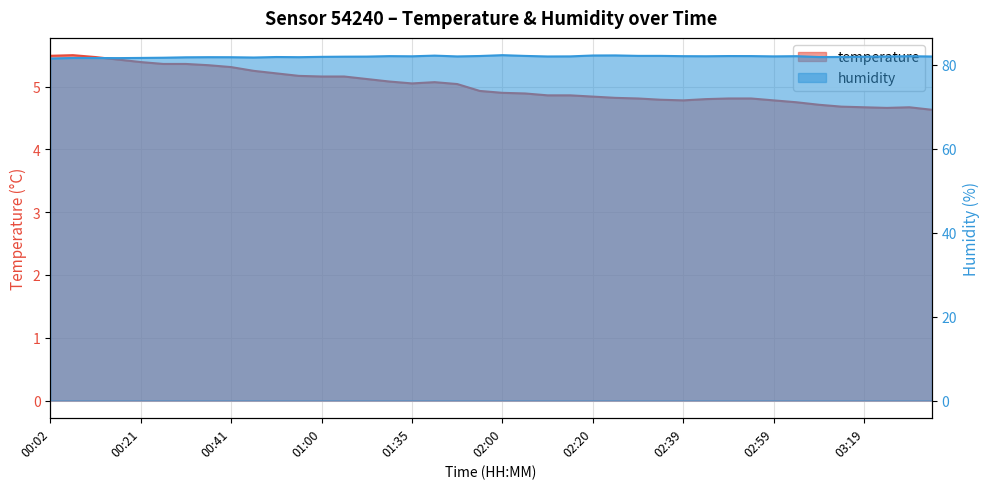

True or false: humidity has a value of 81.8 at 00:55.

True